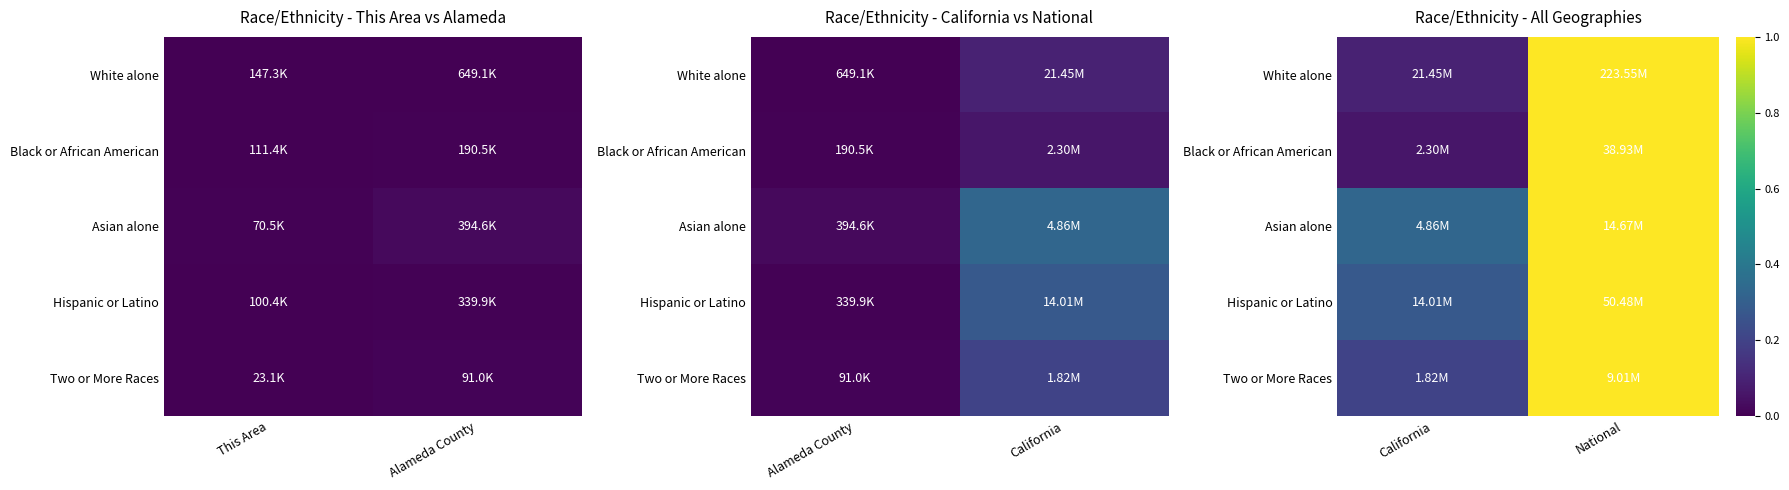

At how many categories does at least one series exceed 0?

2